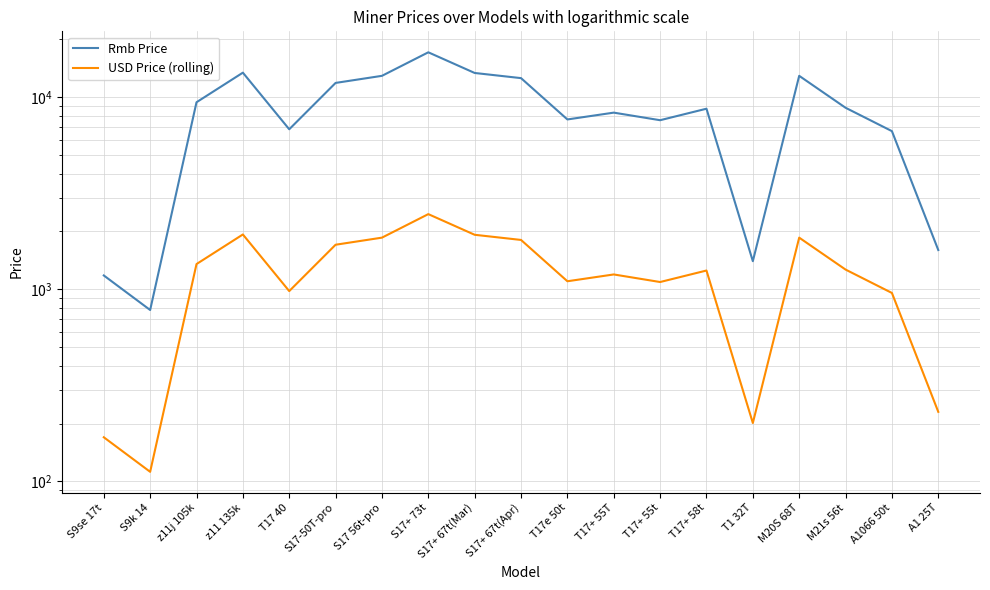

Reading left to right, extract all data points from this chart.

Rmb Price: S9se 17t=1180.0	S9k 14=780.0	z11j 105k=9400.0	z11 135k=13400.0	T17 40=6800.0	S17-50T-pro=11850.0	S17 56t-pro=12900.0	S17+ 73t=17100.0	S17+ 67t(Mar)=13350.0	S17+ 67t(Apr)=12550.0	T17e 50t=7650.0	T17+ 55T=8300.0	T17+ 55t=7580.0	T17+ 58t=8700.0	T1 32T=1400.0	M20S 68T=12900.0	M21s 56t=8800.0	A1066 50t=6650.0	A1 25T=1600.0
USD Price (rolling): S9se 17t=169.8	S9k 14=112.2	z11j 105k=1352.5	z11 135k=1928.1	T17 40=978.4	S17-50T-pro=1705.0	S17 56t-pro=1856.1	S17+ 73t=2460.4	S17+ 67t(Mar)=1920.9	S17+ 67t(Apr)=1805.8	T17e 50t=1100.7	T17+ 55T=1194.2	T17+ 55t=1090.7	T17+ 58t=1251.8	T1 32T=201.4	M20S 68T=1856.1	M21s 56t=1266.2	A1066 50t=956.8	A1 25T=230.2